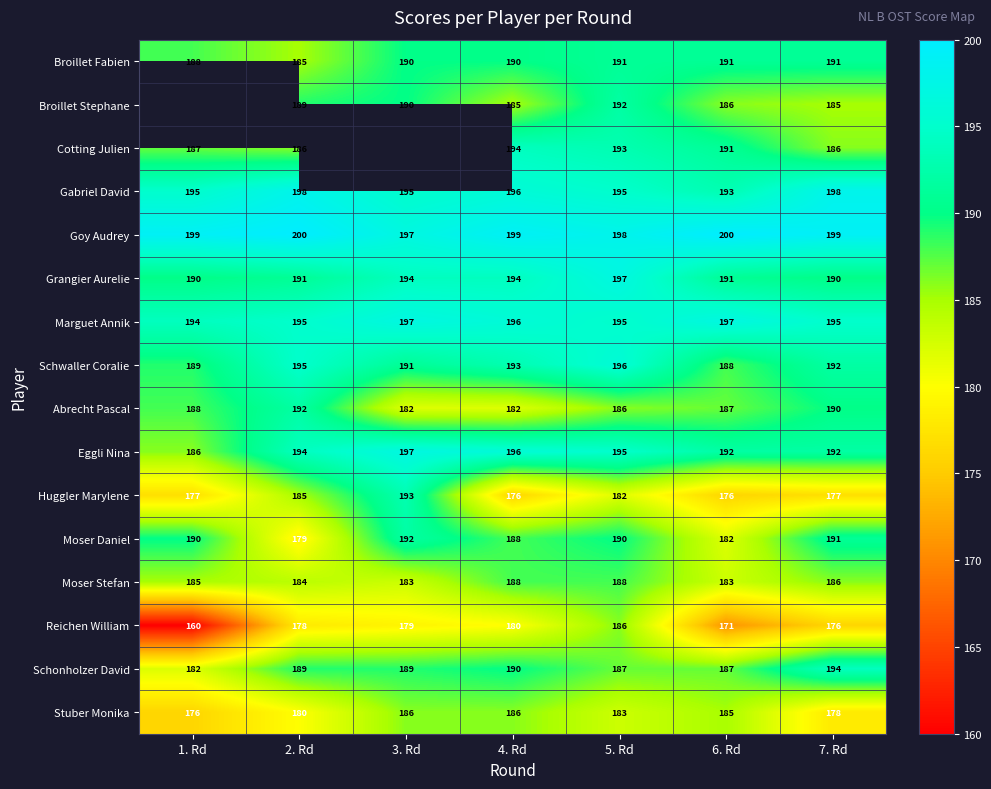

What is the average value of the Huggler Marylene series?

181